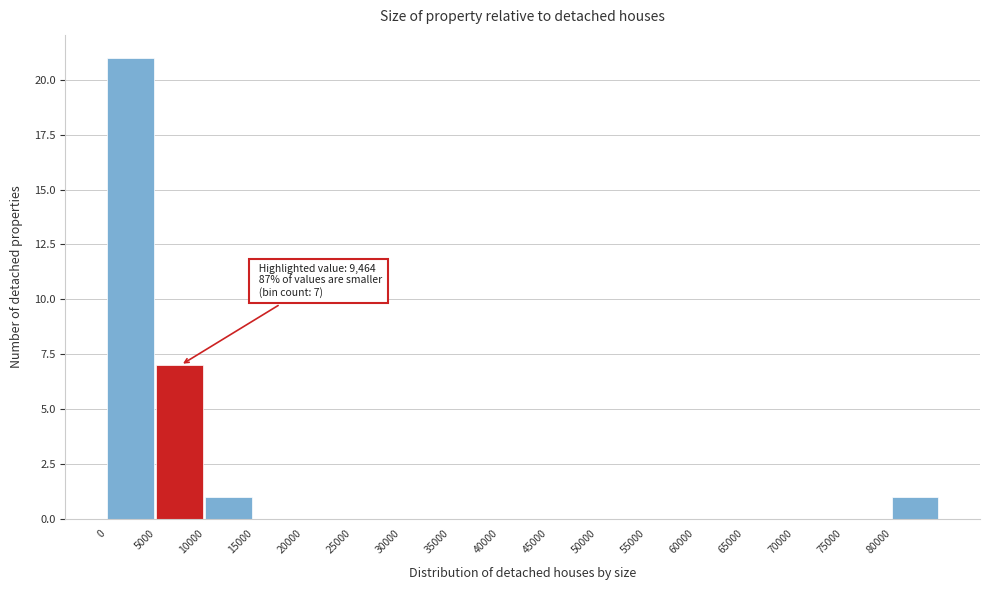

Which range on the x-axis has the tallest bar?

0 to 5000